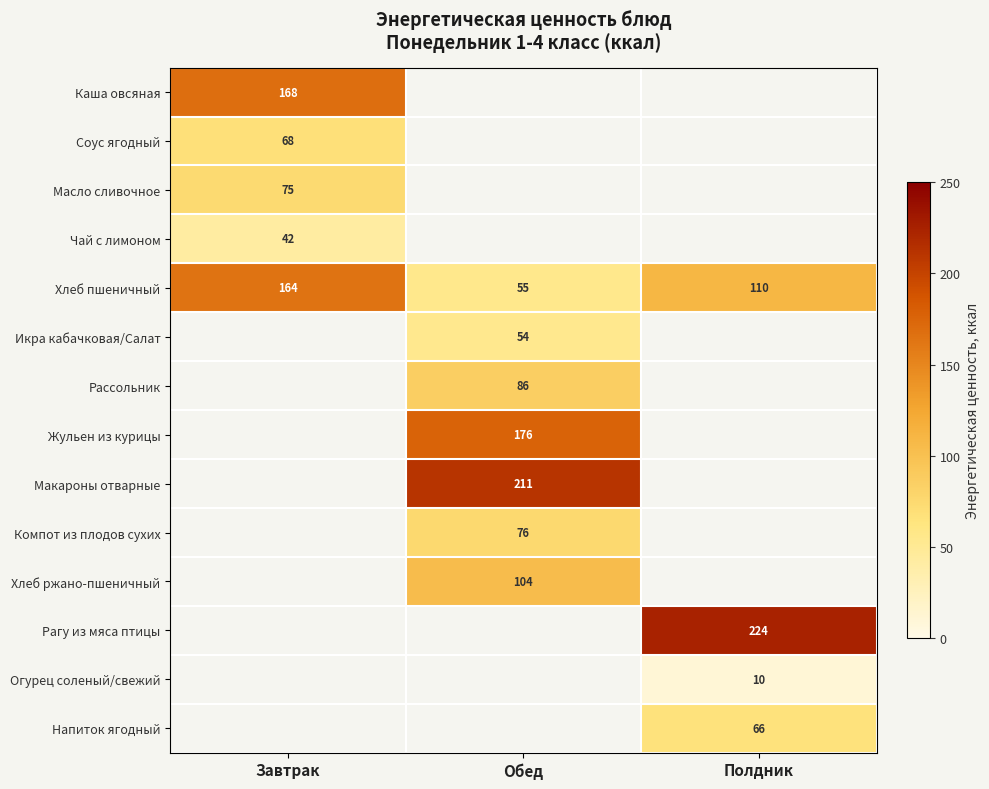

The Масло сливочное series shows 75 at Завтрак. True or false?

True